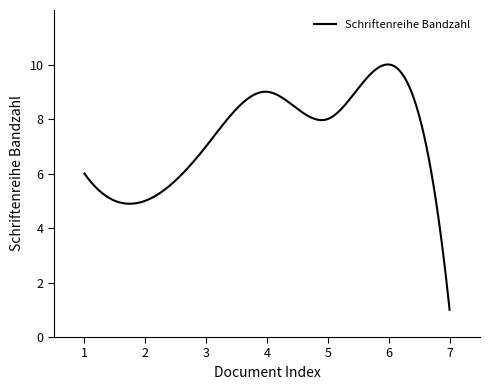

What is the sum of all values?

2196.1